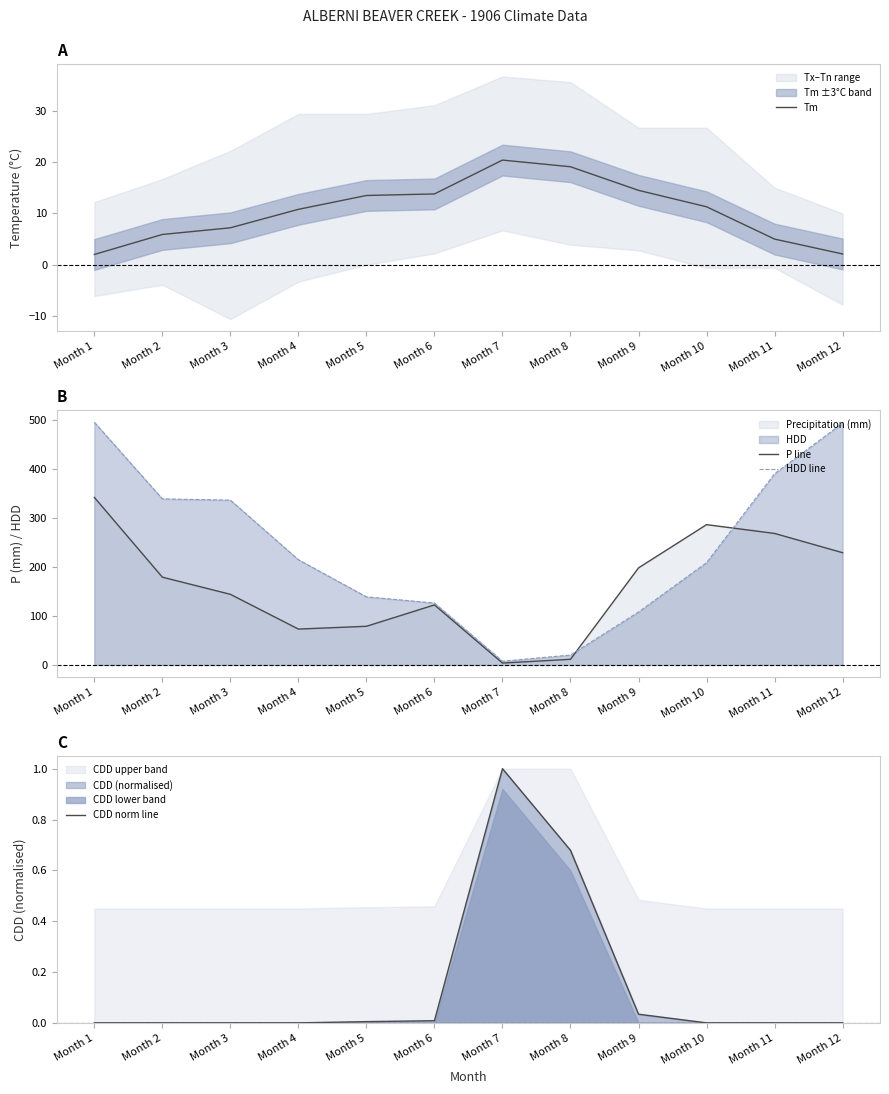

Which series has the widest spread of values?

HDD line